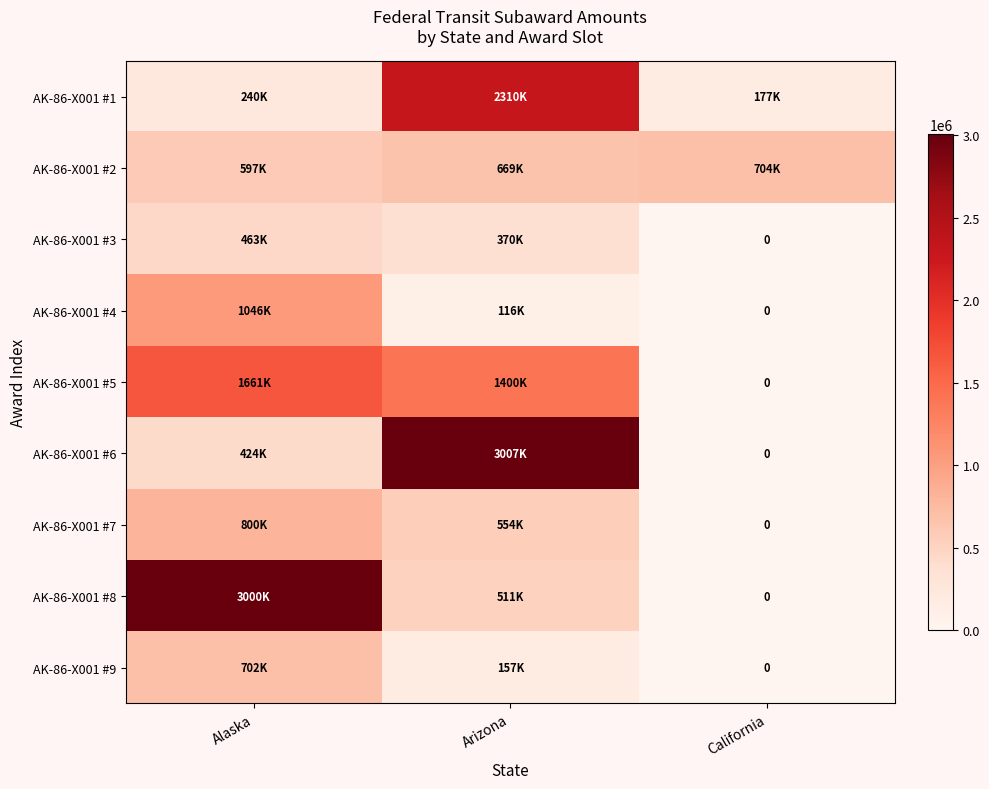

What is the sum of all AK-86-X001 #2 values?

1970513